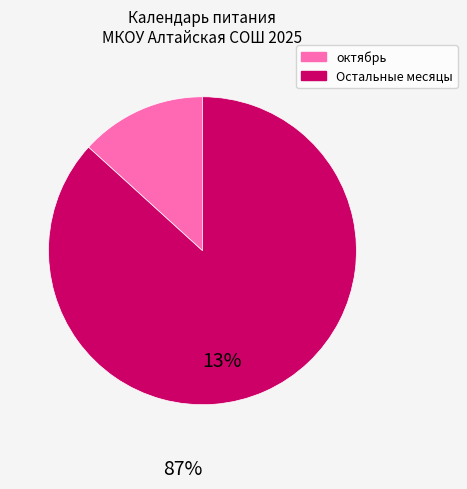

Does any single category account for the majority?

Yes